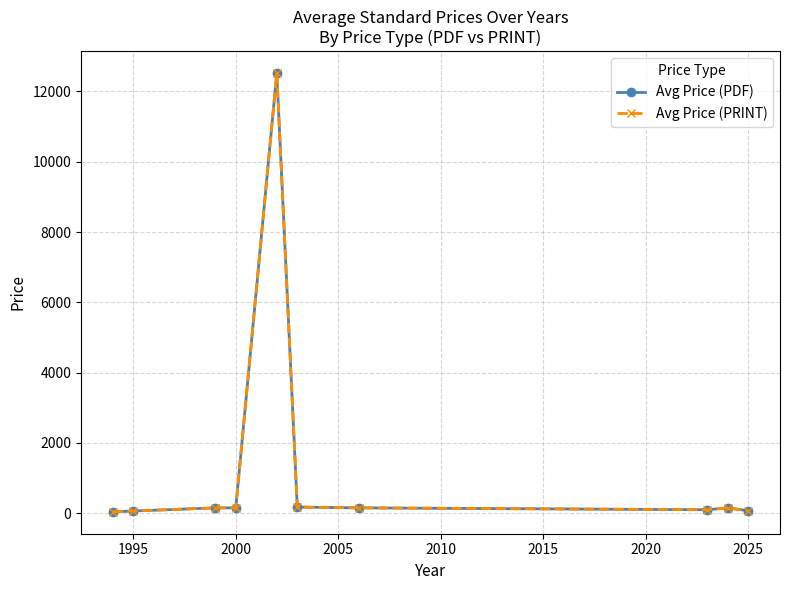

Does the chart display data point markers on the line(s)?

Yes